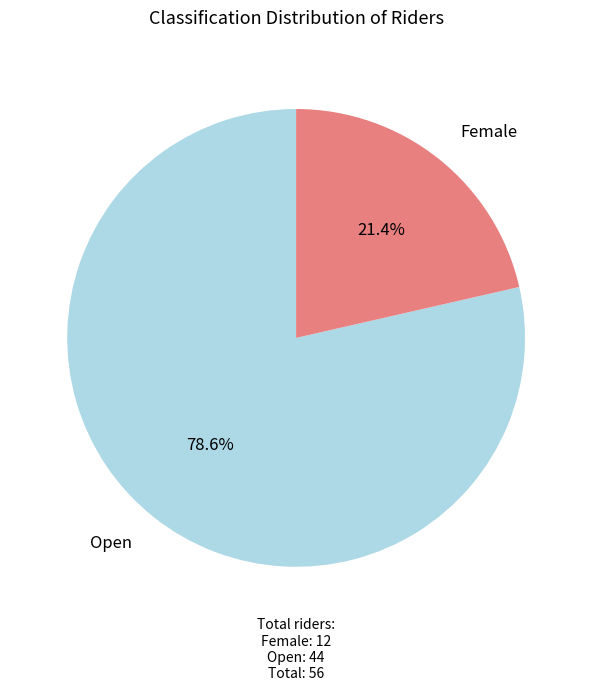

Is there any slice that represents more than half of the pie?

Yes